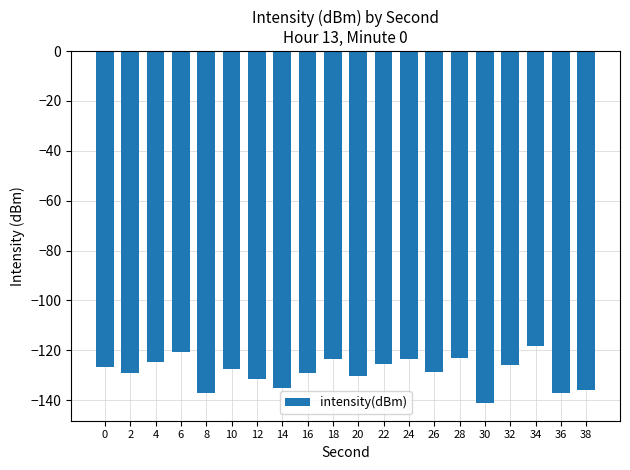

What is the difference between the values at 0 and 24?

3.0